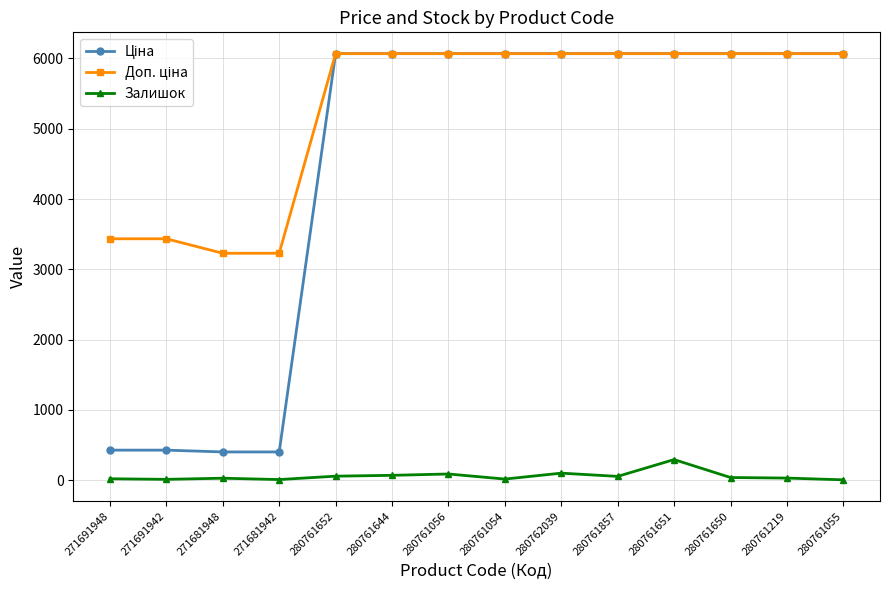

Count the number of categories in the chart.

14